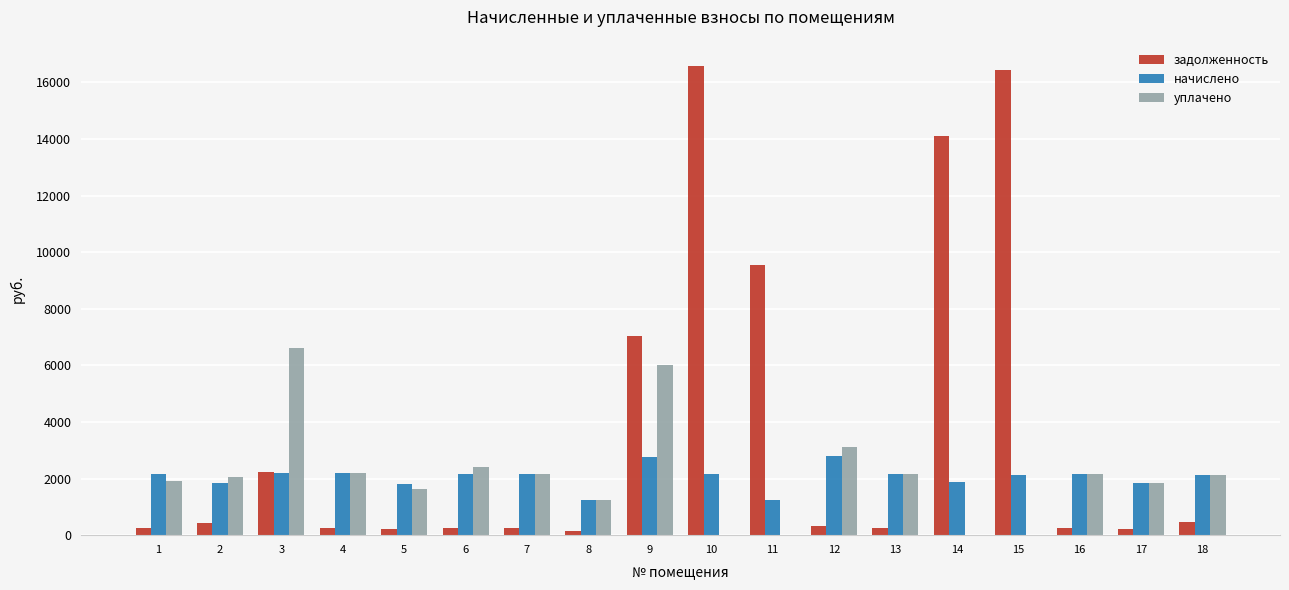

What are all the series names shown in the legend?

задолженность, начислено, уплачено